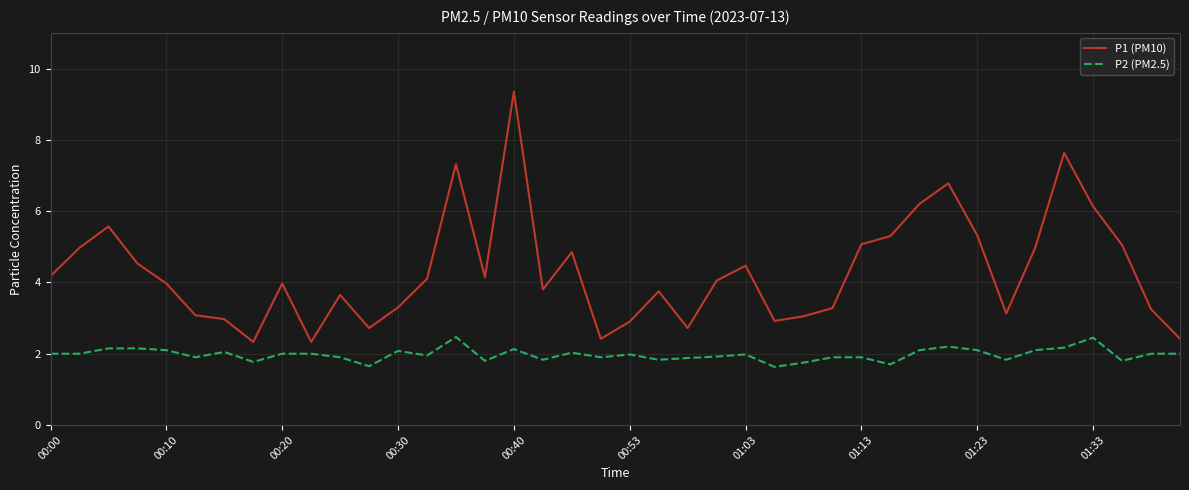

What is the sum of all P2 (PM2.5) values?

79.1